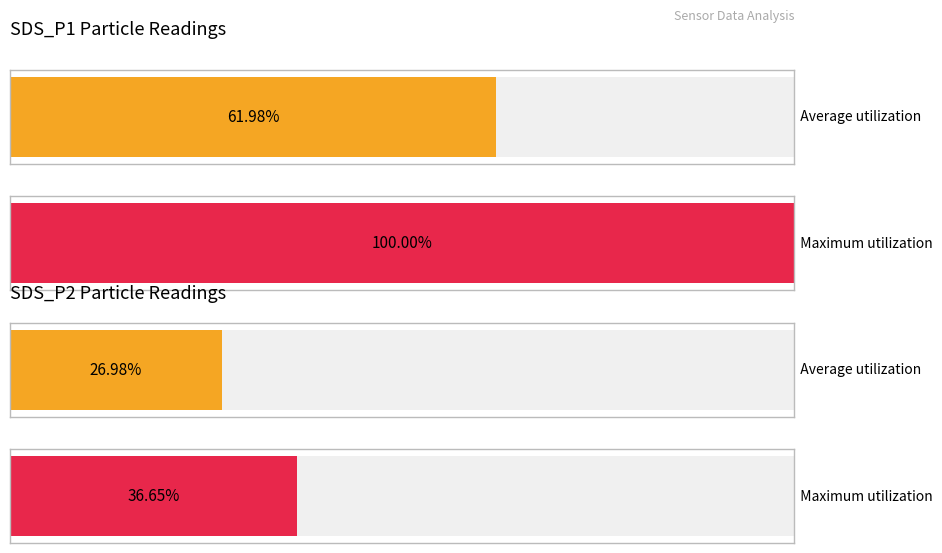

At how many categories does at least one series exceed 3?

4